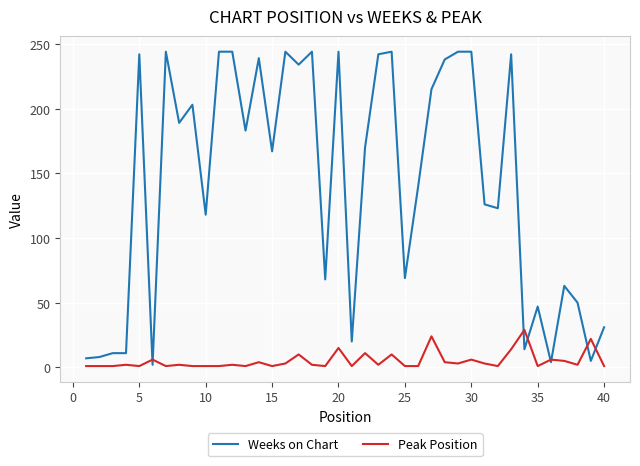

How many lines are shown in the chart?

2